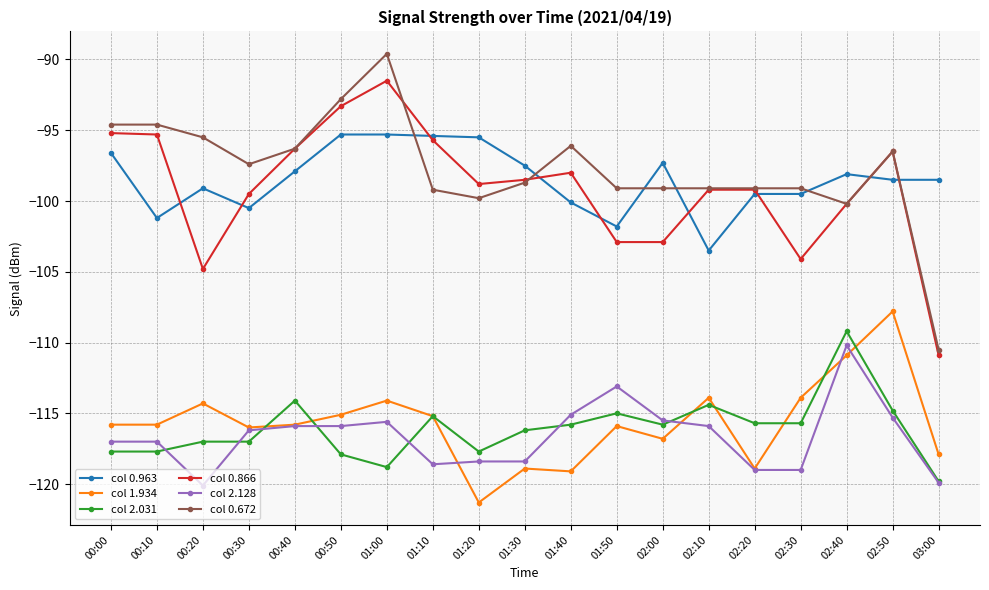

Where does the col 0.866 series first go above -98?

00:00